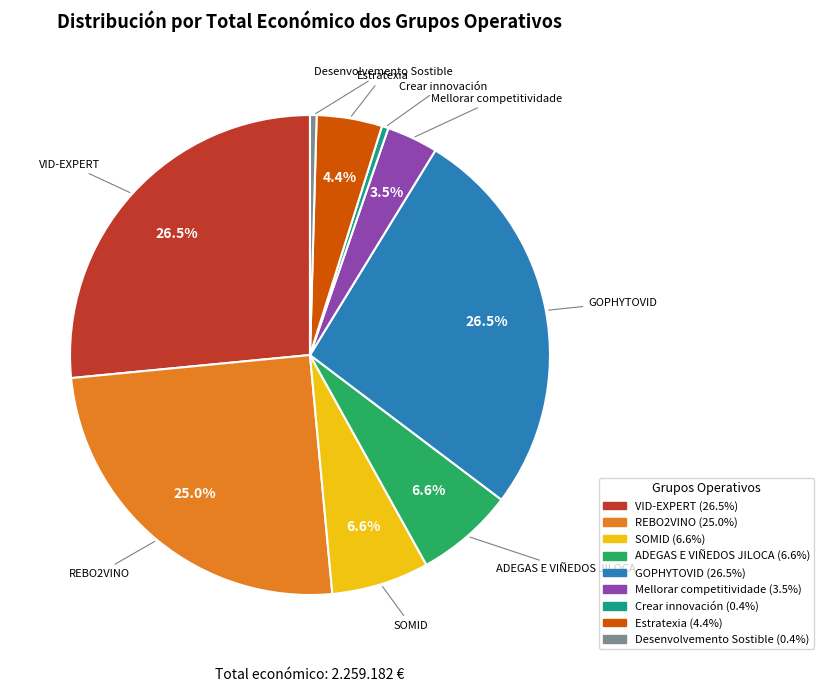

Between GOPHYTOVID and Desenvolvemento Sostible, which is larger?

GOPHYTOVID